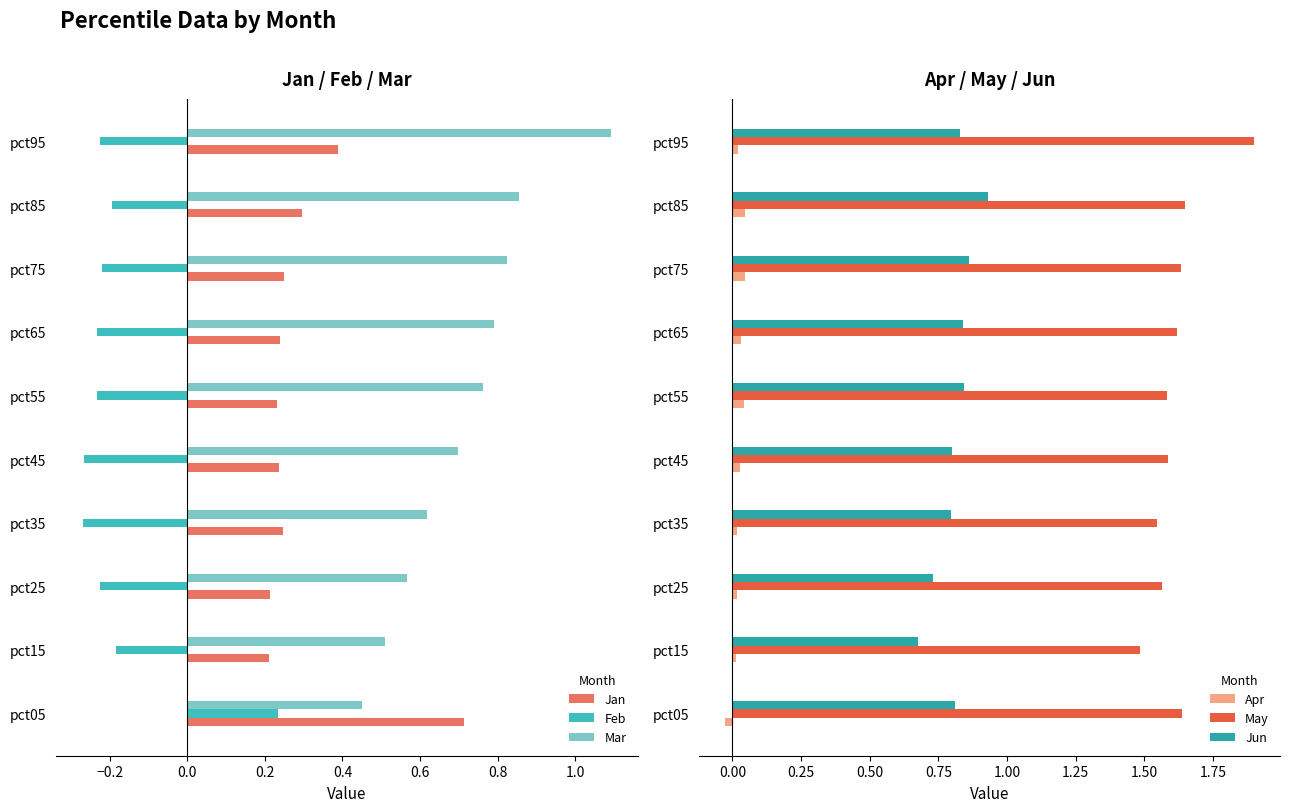

Is it true that Jun equals 0.4 at pct15?

False